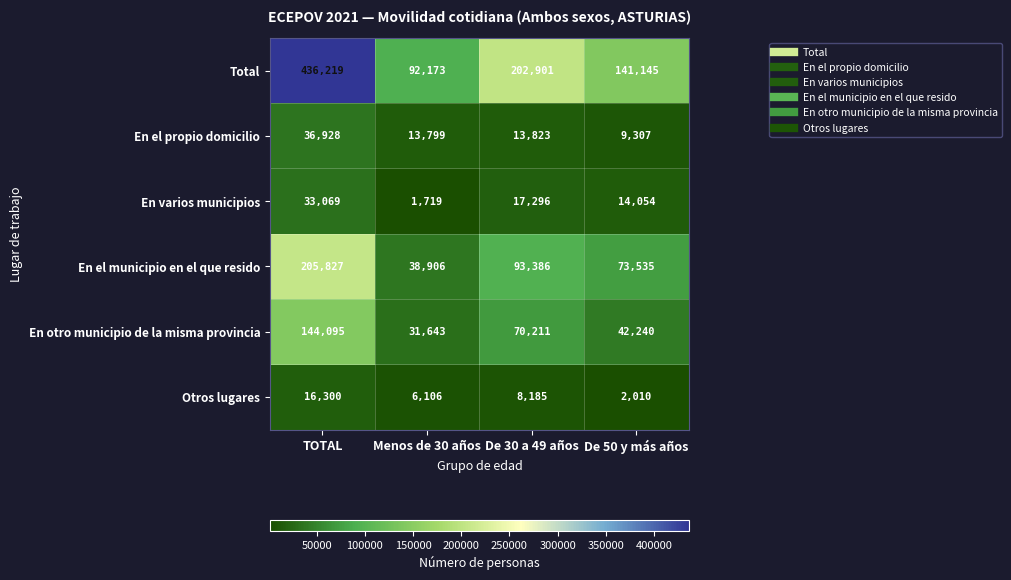

At which label does En el municipio en el que resido first exceed 93386?

TOTAL